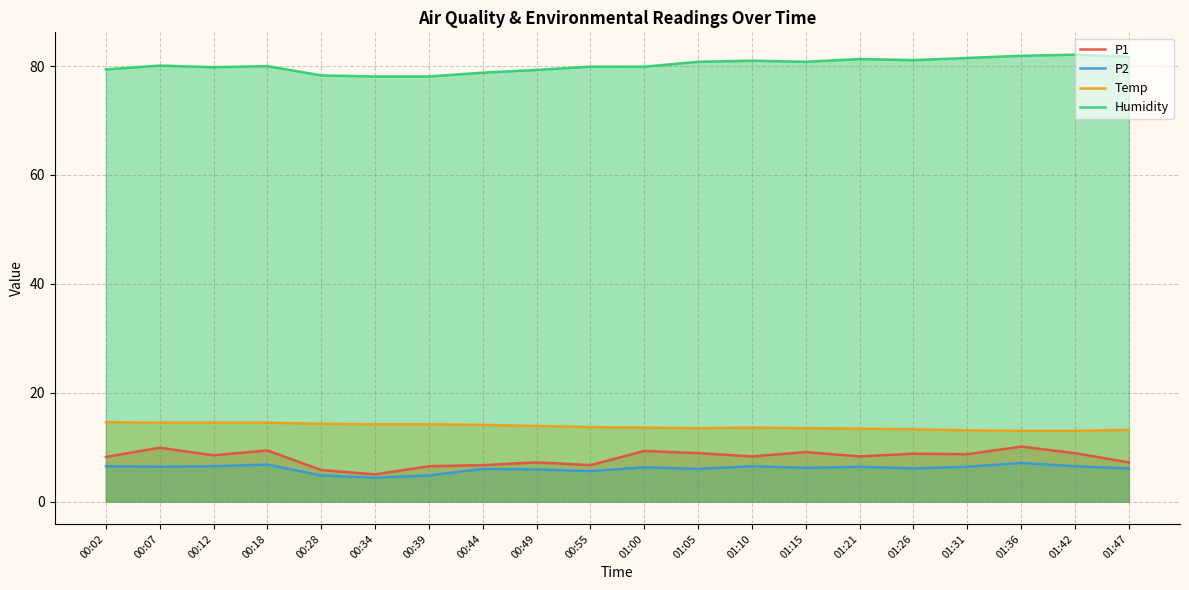

In P1, how many points are lower than both neighbors (excluding endpoints)?

6